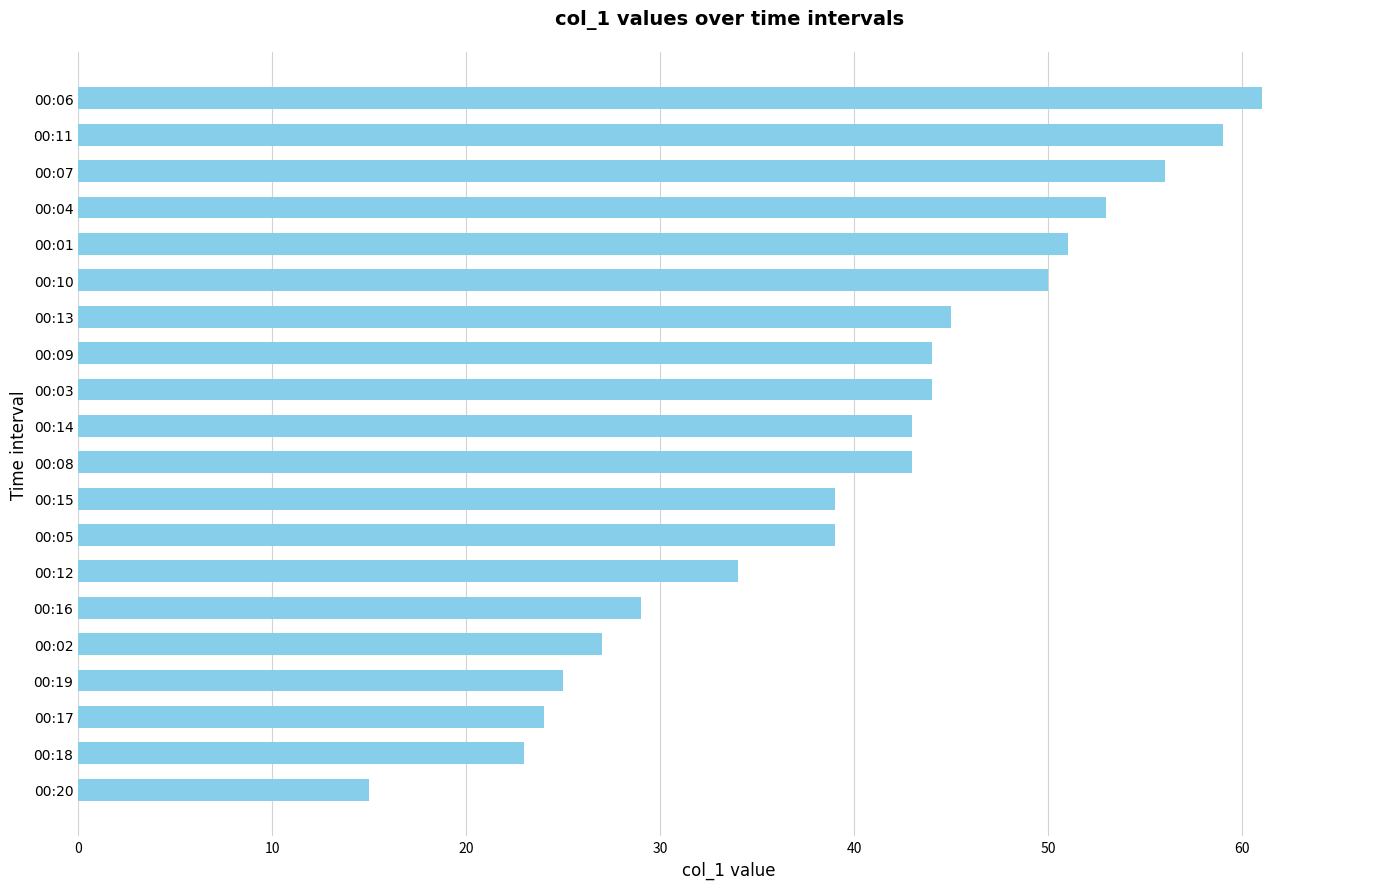

What is the maximum value shown in the chart?

61